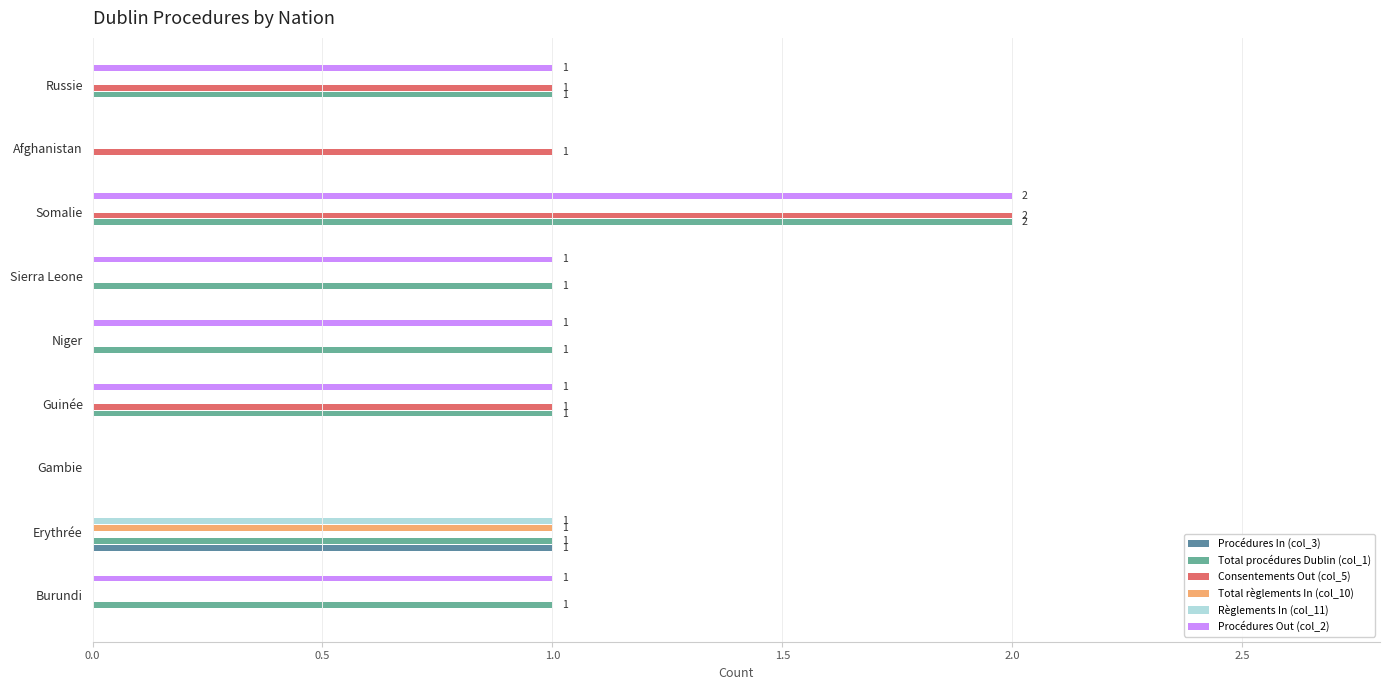

At which label does Procédures Out (col_2) reach its peak?

Somalie